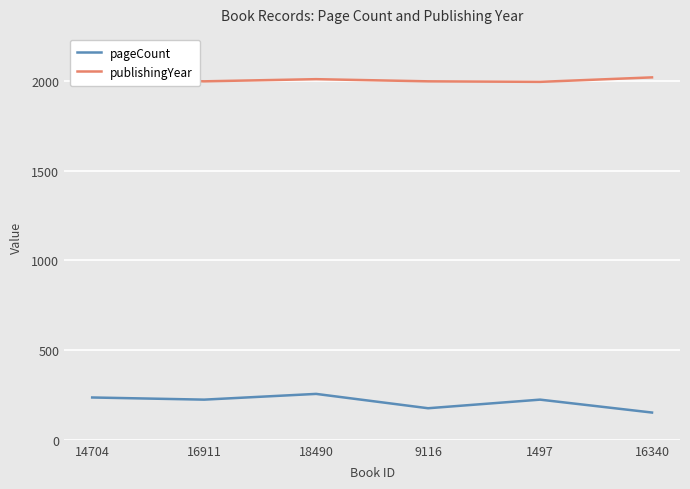

Count the pageCount values in the range 176 to 236.

4